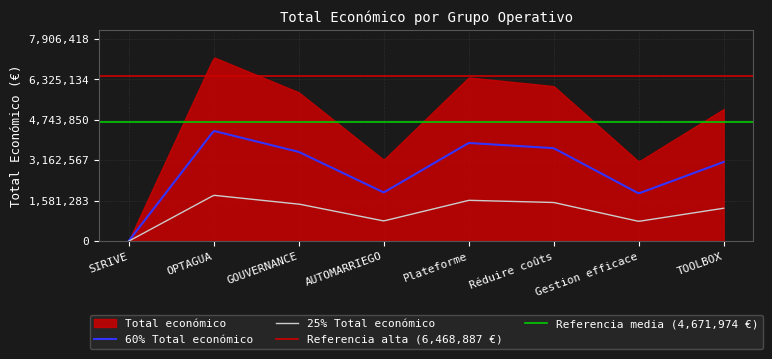

Which label corresponds to the largest value in the chart?

OPTAGUA